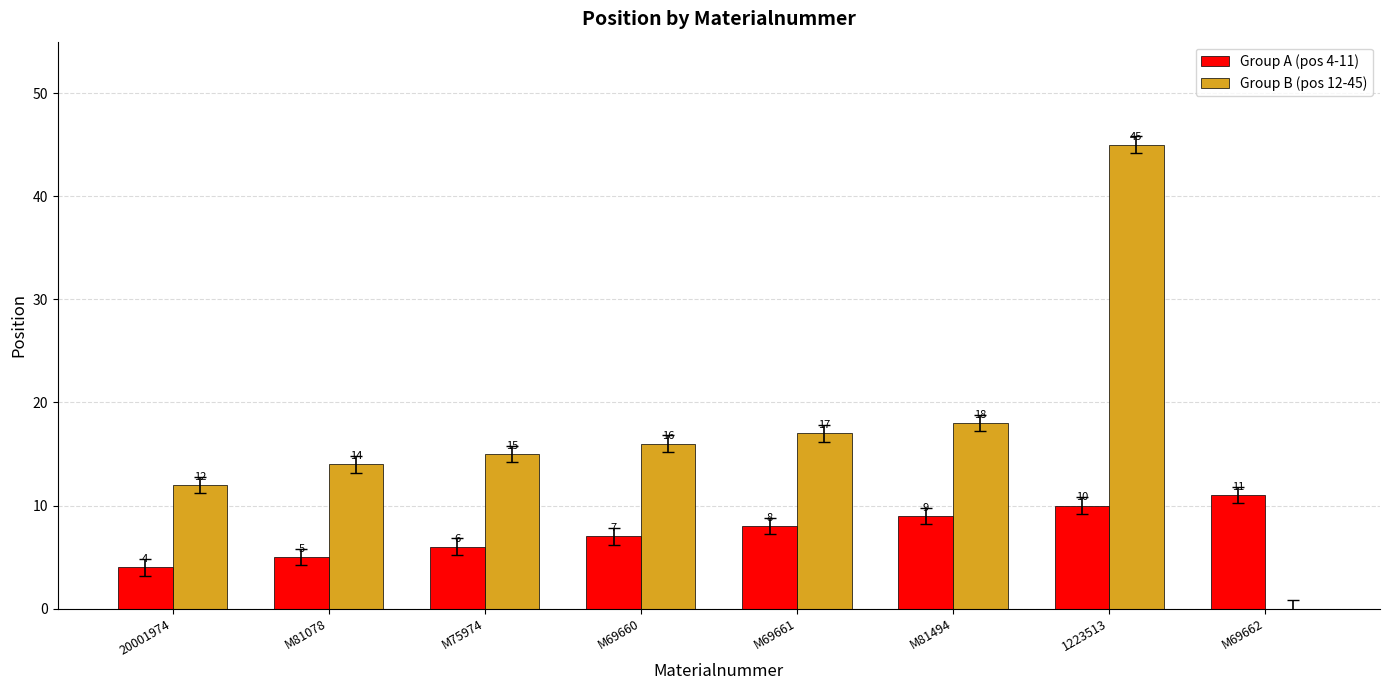

What are all the series names shown in the legend?

Group A (pos 4-11), Group B (pos 12-45)